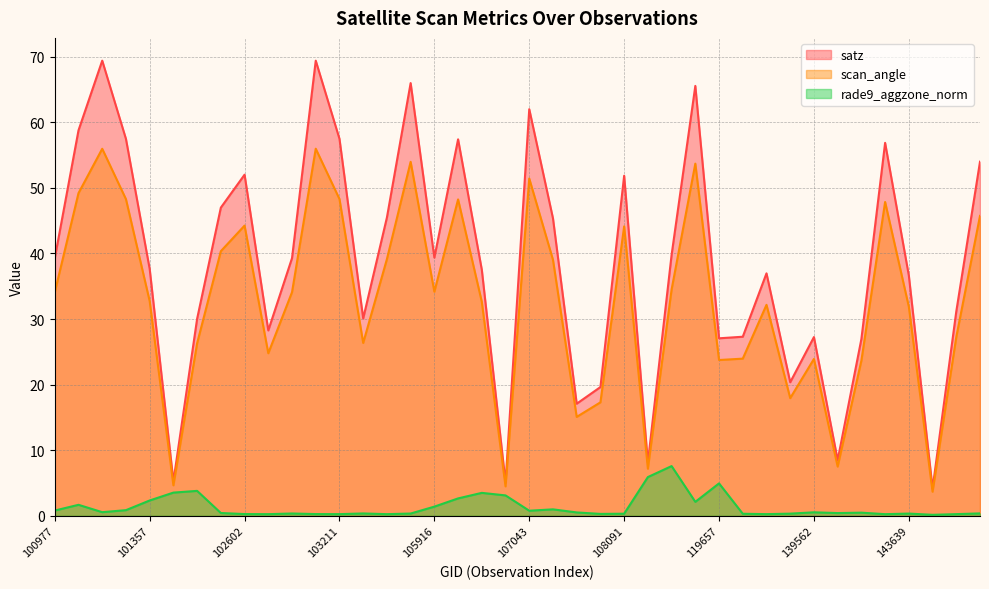

What is the lowest value of the satz (line) series?

4.2